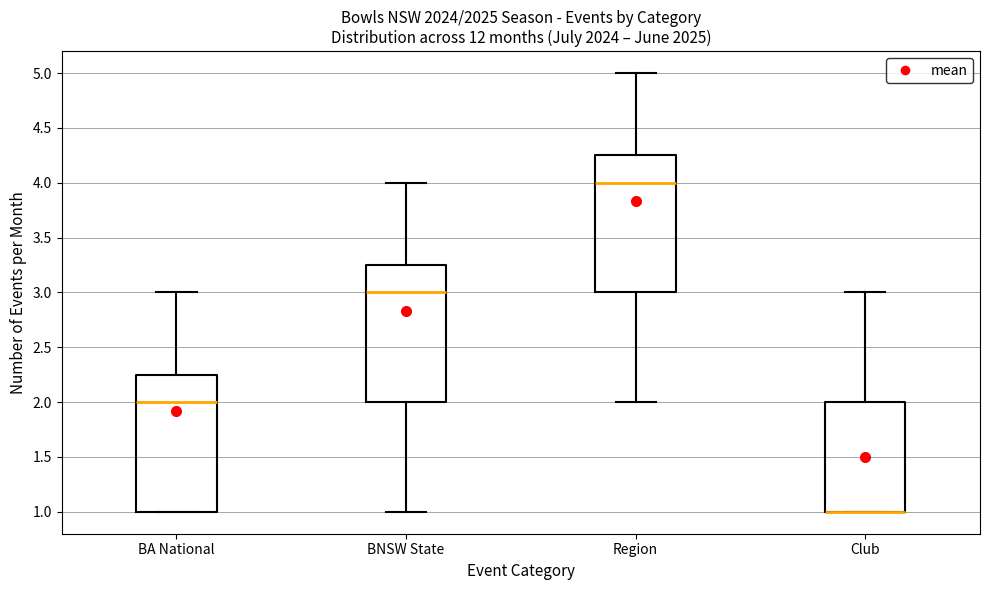

Reading left to right, transcribe this box plot: for each box, give where its median line is, the range the box spans, and where its two whiskers end, as read against the y-axis. The values are not printed on the chart, so give them approximately, as read against the axis.

BA National: median 2.00, box 1.00 to 2.25, whiskers 1.00 to 3.00
BNSW State: median 3.00, box 2.00 to 3.25, whiskers 1.00 to 4.00
Region: median 4.00, box 3.00 to 4.25, whiskers 2.00 to 5.00
Club: median 1.00 (drawn on the box's lower edge), box 1.00 to 2.00, whiskers 1.00 to 3.00